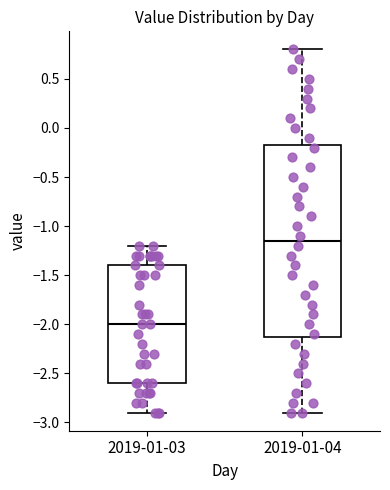

Reading left to right, transcribe this box plot: for each box, give where its median line is, the range the box spans, and where its two whiskers end, as read against the y-axis. The values are not printed on the chart, so give them approximately, as read against the axis.

2019-01-03: median -2.00, box -2.60 to -1.40, whiskers -2.90 to -1.20
2019-01-04: median -1.15, box -2.10 to -0.15, whiskers -2.90 to 0.80